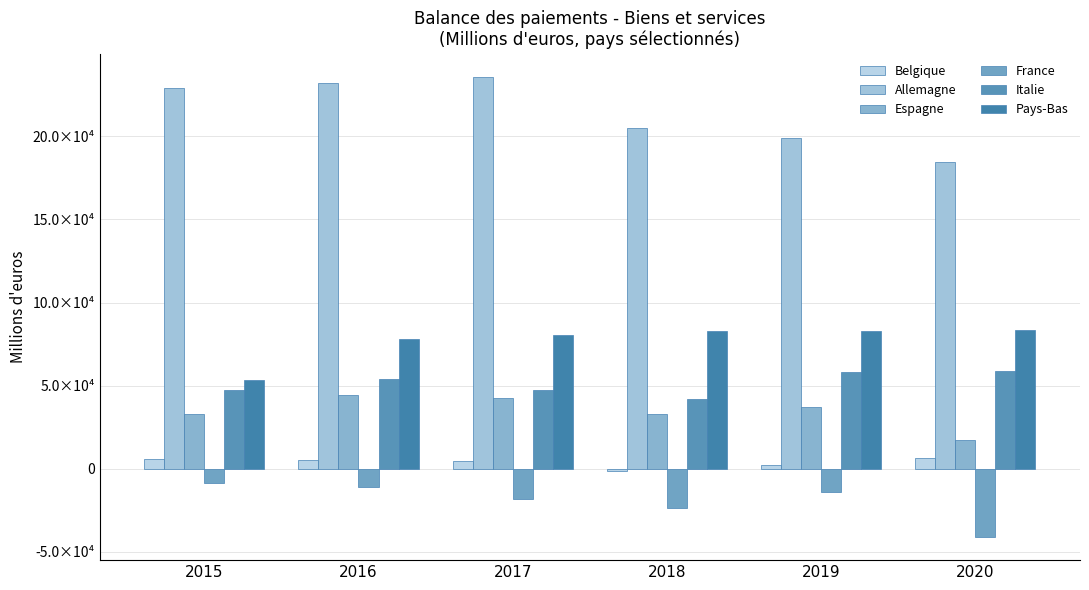

Reading right to left, transcribe all the data shown in this chart.

Belgique: 2020=6695	2019=2250	2018=-1536	2017=4627	2016=5136	2015=5910
Allemagne: 2020=184375	2019=198759	2018=204728	2017=235829	2016=232051	2015=228819
Espagne: 2020=17119	2019=37421	2018=33219	2017=42511	2016=44530	2015=32779
France: 2020=-41114	2019=-13729	2018=-23458	2017=-18154	2016=-11105	2015=-8354
Italie: 2020=58750	2019=58389	2018=42271	2017=47331	2016=54080	2015=47455
Pays-Bas: 2020=83686	2019=82688	2018=83087	2017=80440	2016=78164	2015=53542